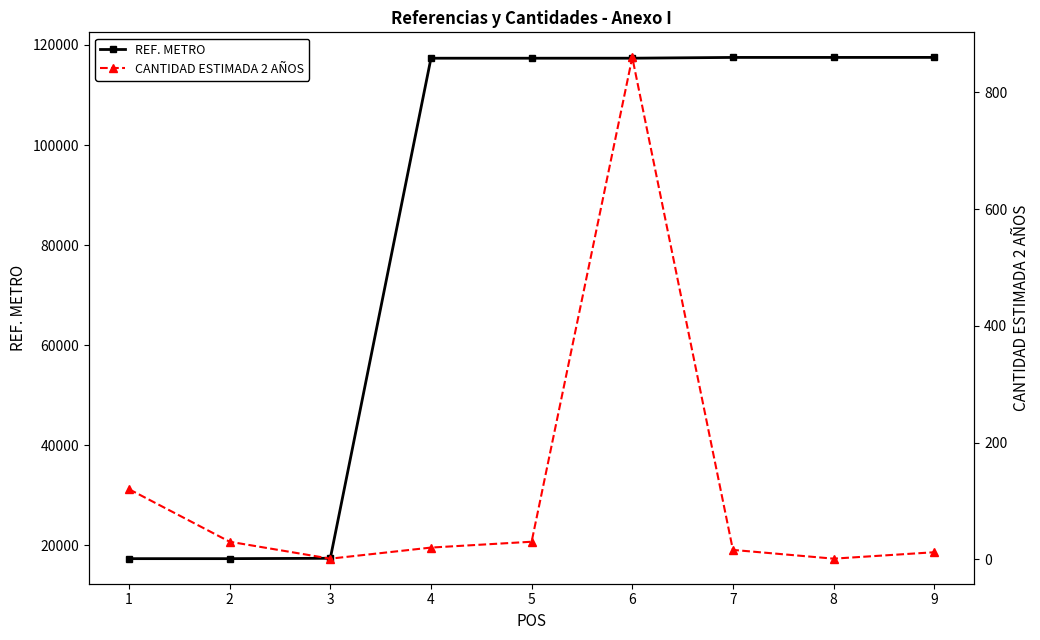

Reading left to right, extract all data points from this chart.

REF. METRO: 17306	17307	17381	117355	117356	117360	117513	117514	117519
CANTIDAD ESTIMADA 2 AÑOS: 120	30	1	20	30	860	16	1	12